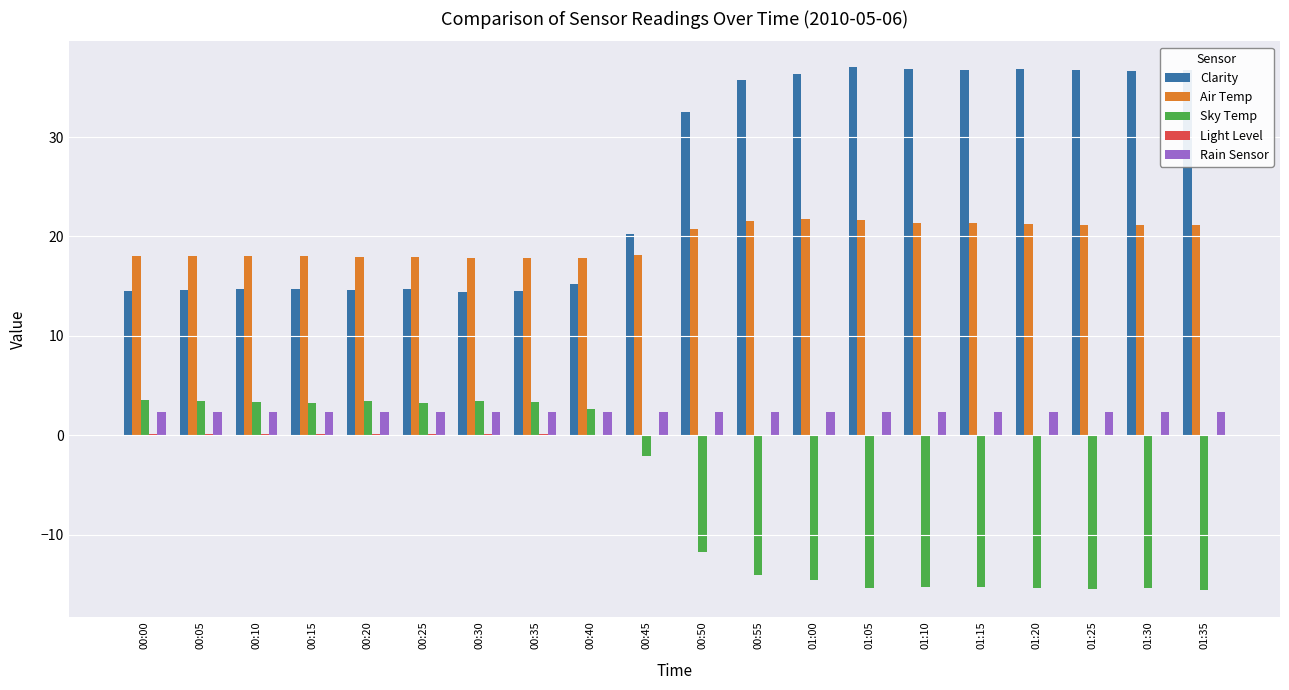

What is the maximum value shown in the chart?

37.0